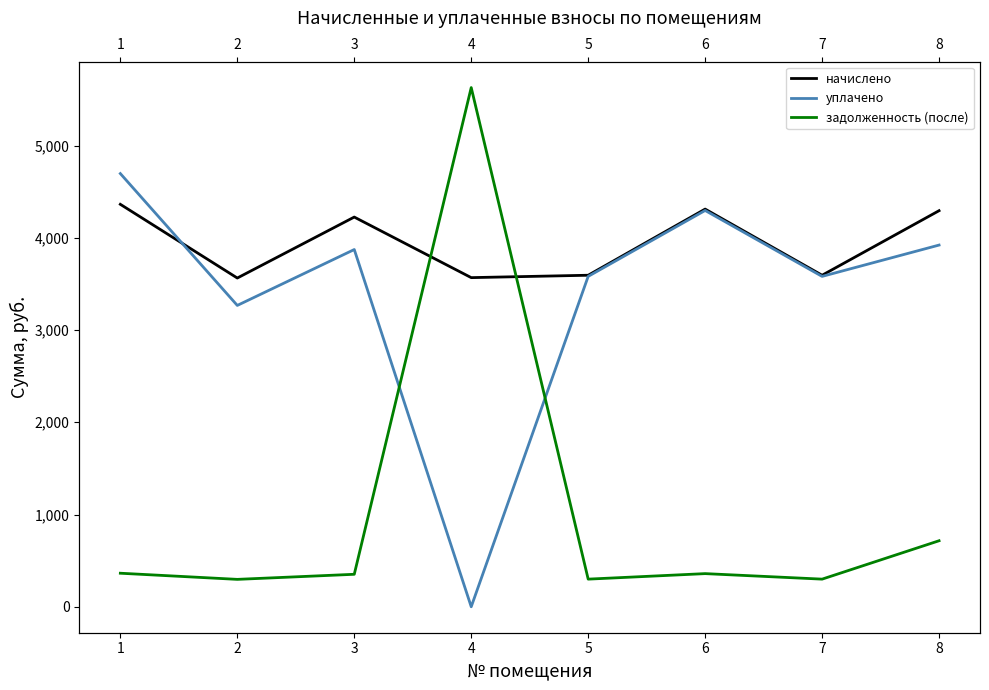

What is the sum of the уплачено values at 6 and 4?

4296.4